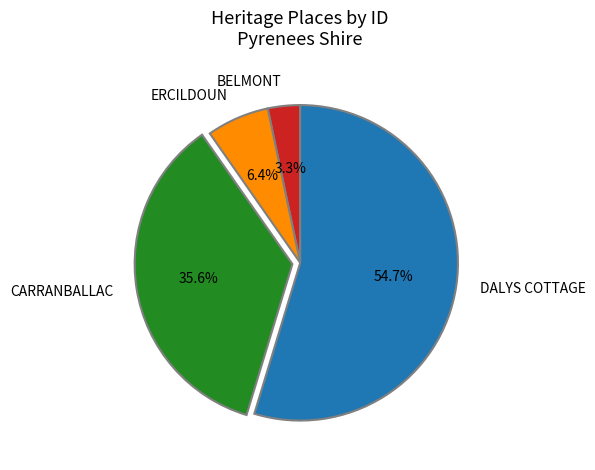

Combined, do CARRANBALLAC and ERCILDOUN account for over 50%?

No